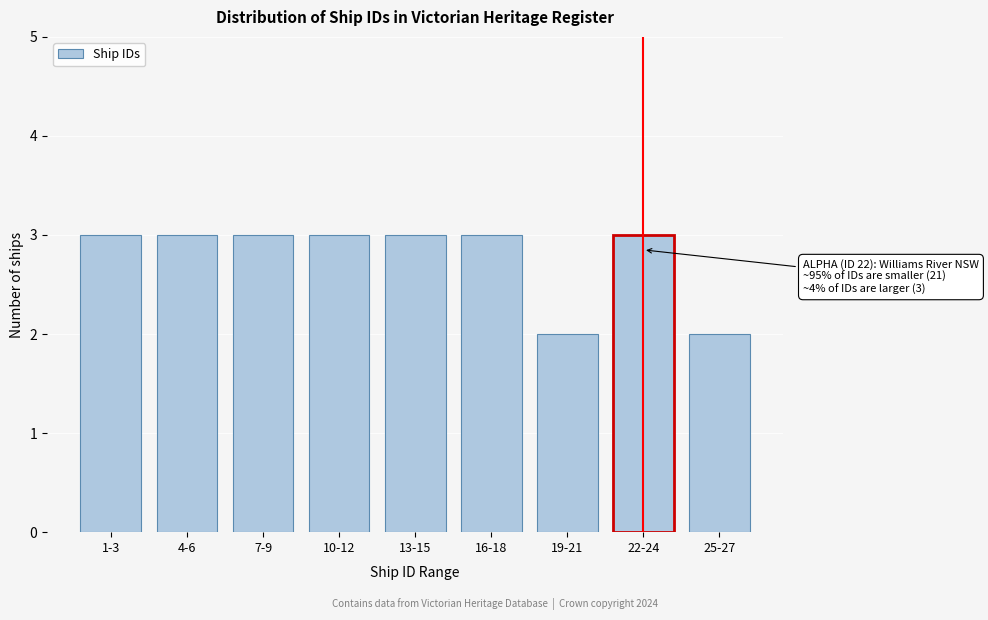

Reading right to left, transcribe all the data shown in this chart.

25-27=2	22-24=3	19-21=2	16-18=3	13-15=3	10-12=3	7-9=3	4-6=3	1-3=3